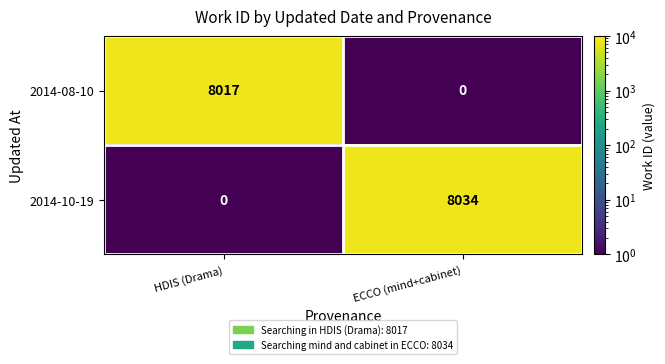

Which series has the largest total across all categories?

2014-10-19